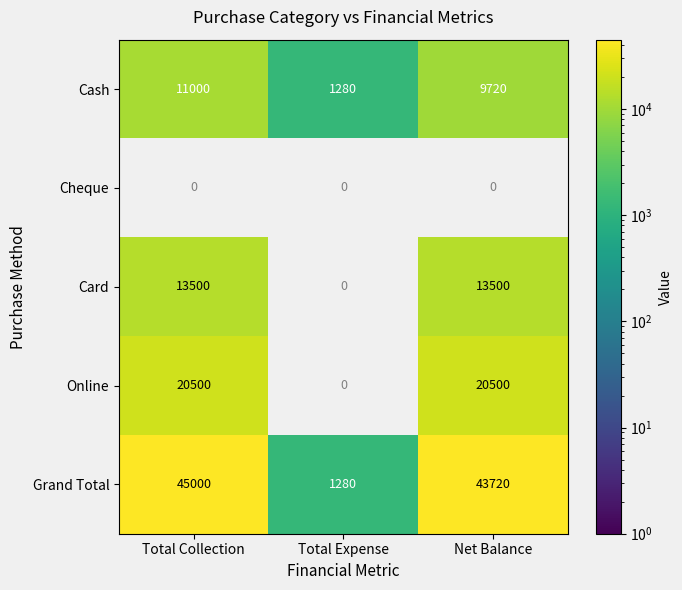

What is the difference between the maximum and second lowest values in the Grand Total series?

1280